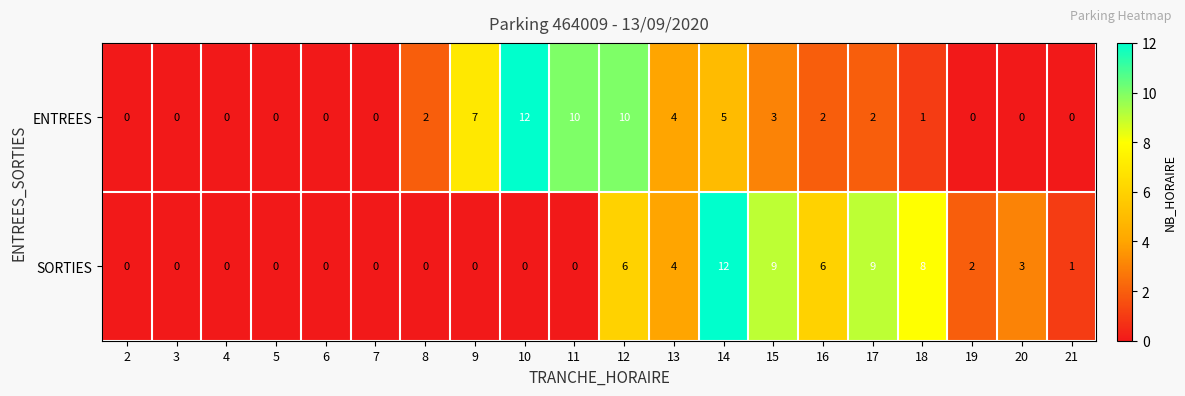

How many values in ENTREES are above zero?

11